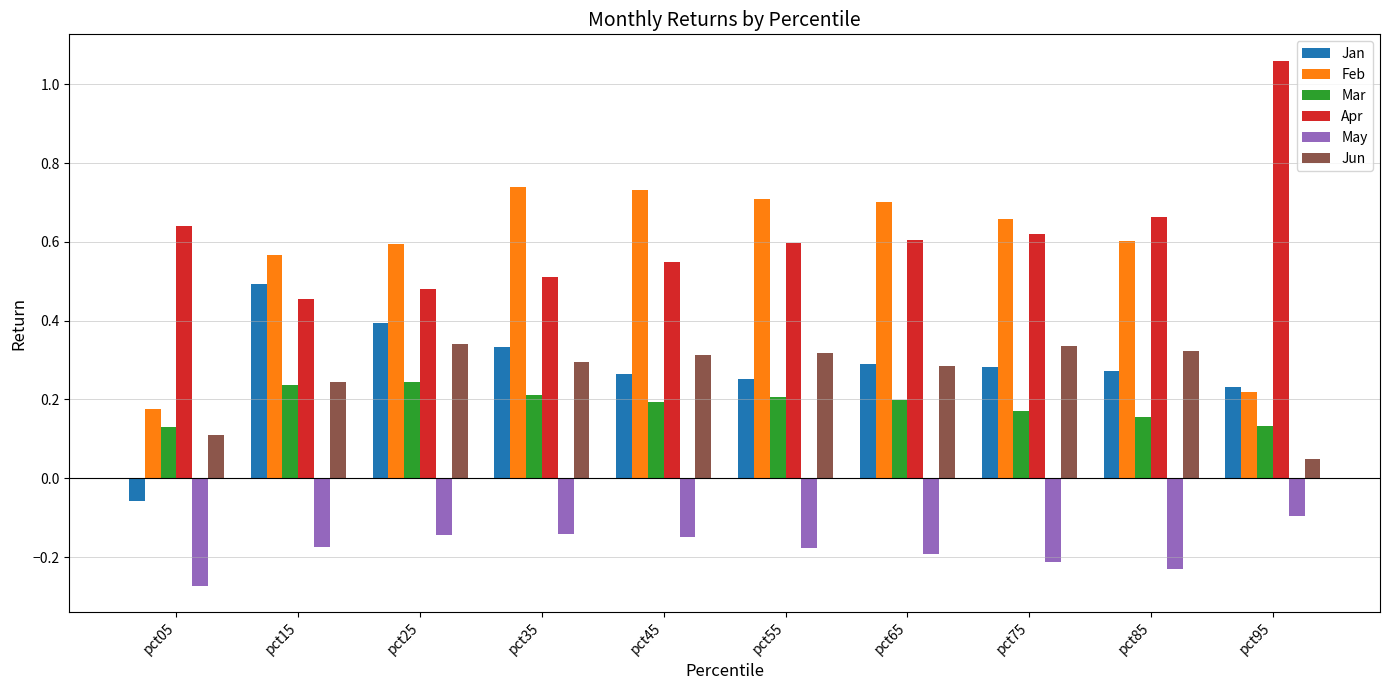

How many bars are there in total?

60